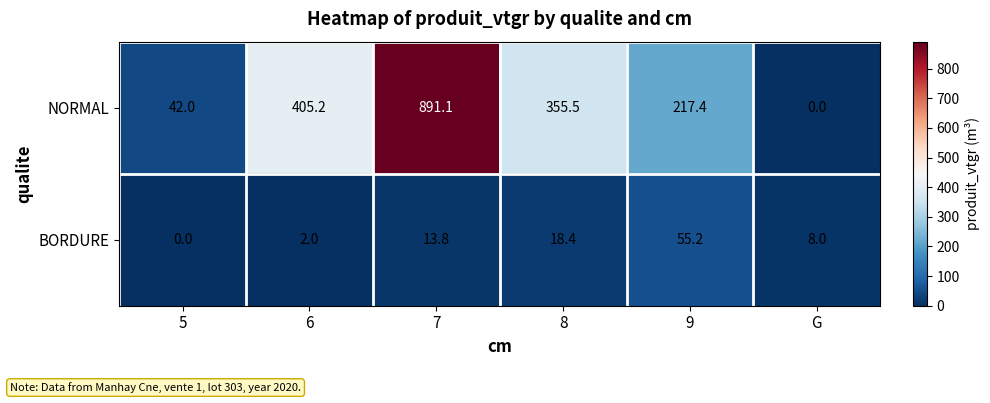

At which category is the sum across all series the highest?

7